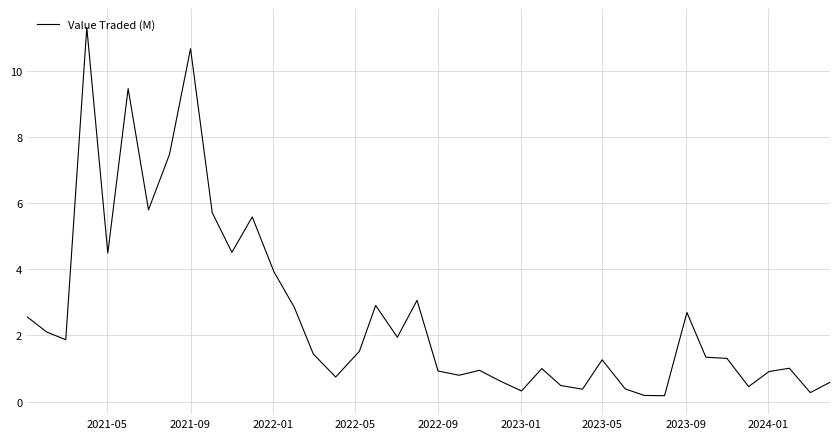

Reading left to right, extract all data points from this chart.

2.6	2.1	1.9	11.3	4.5	9.5	5.8	7.5	10.7	5.7	4.5	5.6	3.9	2.9	1.4	0.7	1.5	2.9	1.9	3.1	0.9	0.8	0.9	0.6	0.3	1.0	0.5	0.4	1.3	0.4	0.2	0.2	2.7	1.3	1.3	0.5	0.9	1.0	0.3	0.6